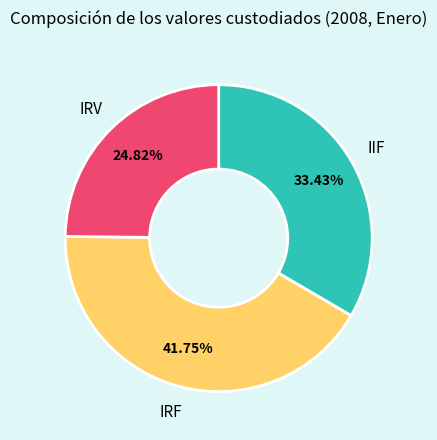

Rank the categories by value from lowest to highest.

IRV, IIF, IRF